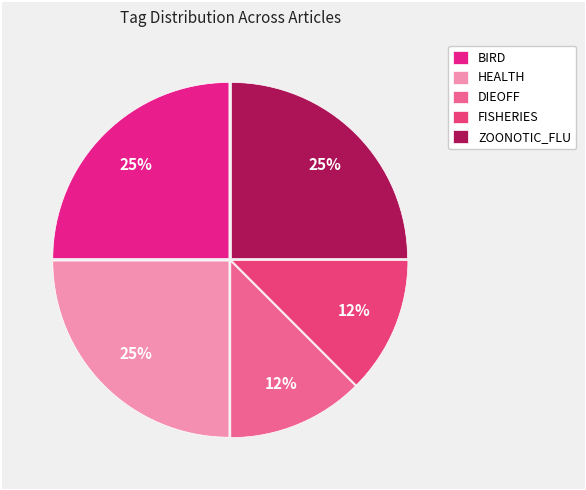

How many slices are in this pie chart?

5